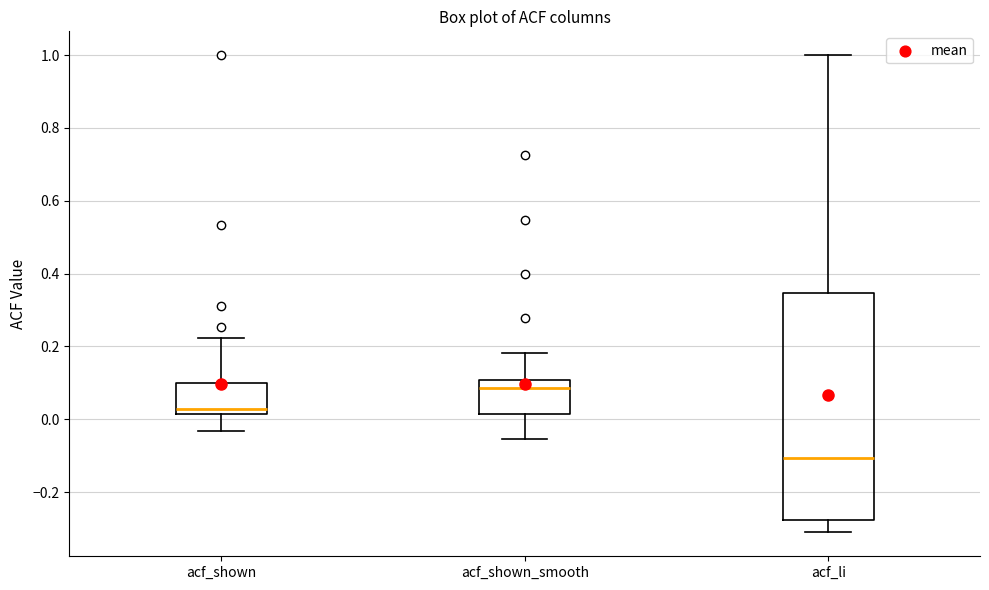

Reading left to right, read every box against the y-axis: the position of its median line, the range the box covers, and the ends of its whiskers. The values are not printed on the chart, so give them approximately, as read against the axis.

acf_shown: median 0.02 (just above the box's lower edge), box 0.02 to 0.10, whiskers -0.04 to 0.22
acf_shown_smooth: median 0.08, box 0.02 to 0.10, whiskers -0.06 to 0.18
acf_li: median -0.10, box -0.28 to 0.34, whiskers -0.32 to 1.00